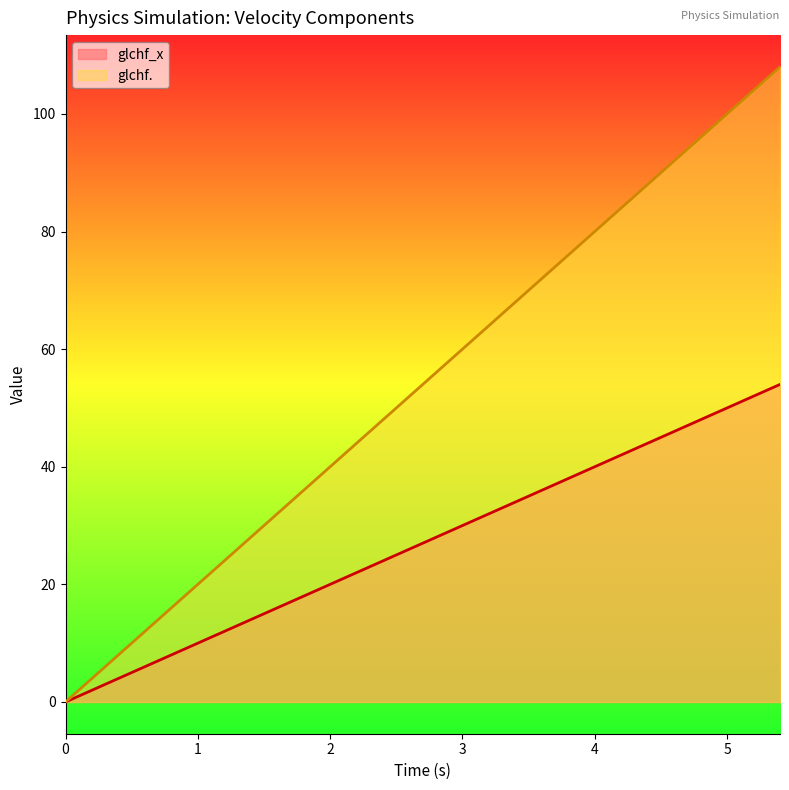

Which label corresponds to the largest value in the chart?

5.400000000000002